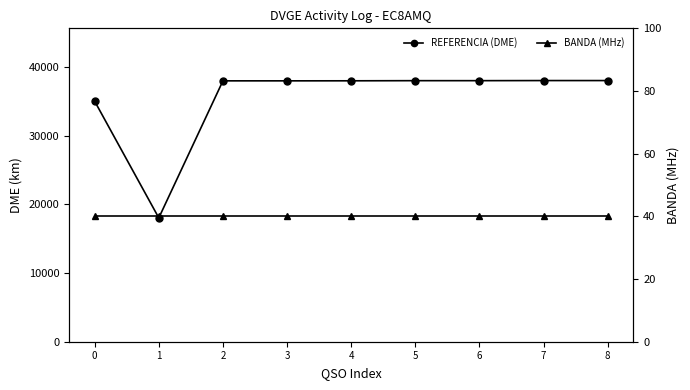

List the series in order of their peak value, lowest first.

BANDA (MHz), REFERENCIA (DME)